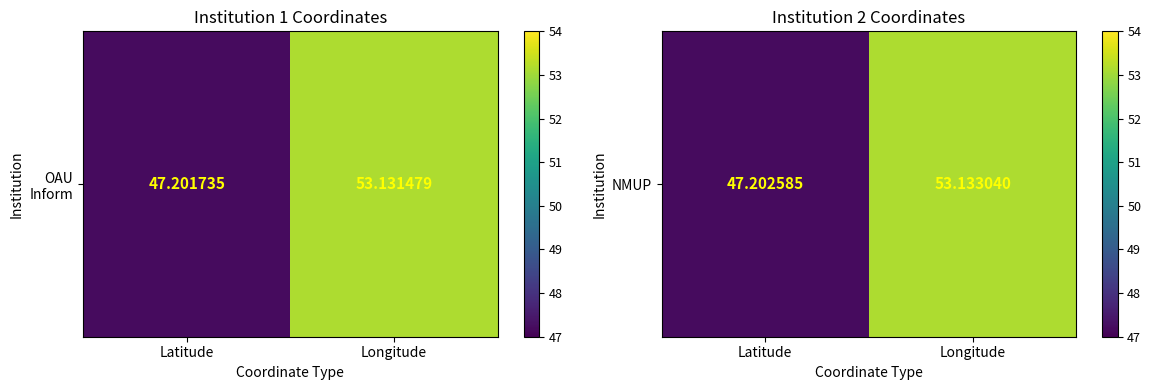

What is the sum of the values at Latitude and Longitude?

100.3